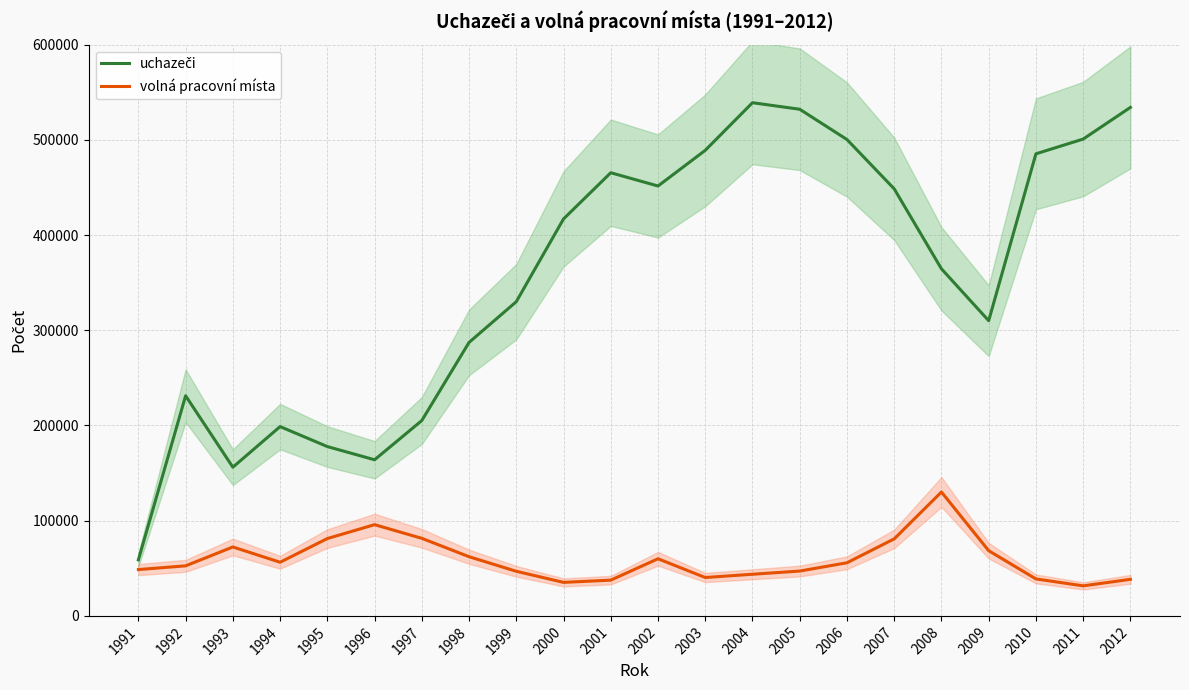

At which label does uchazeči reach its peak?

2004